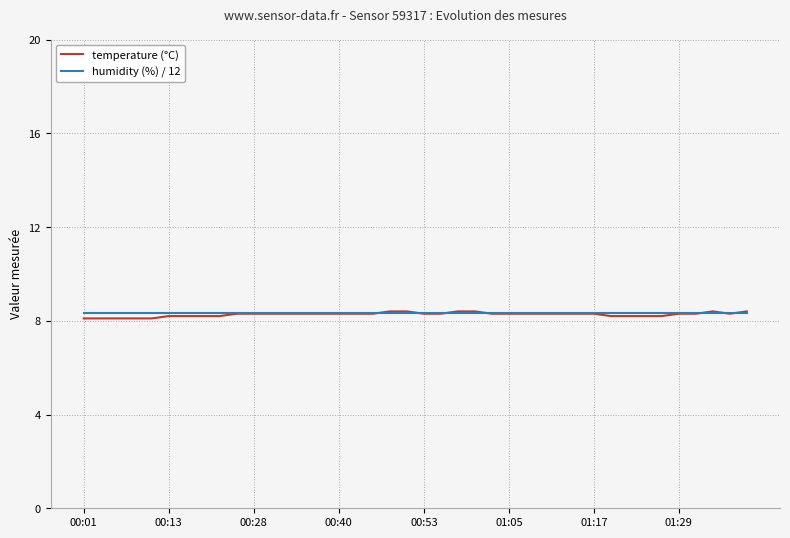

Count the number of data series in this chart.

2